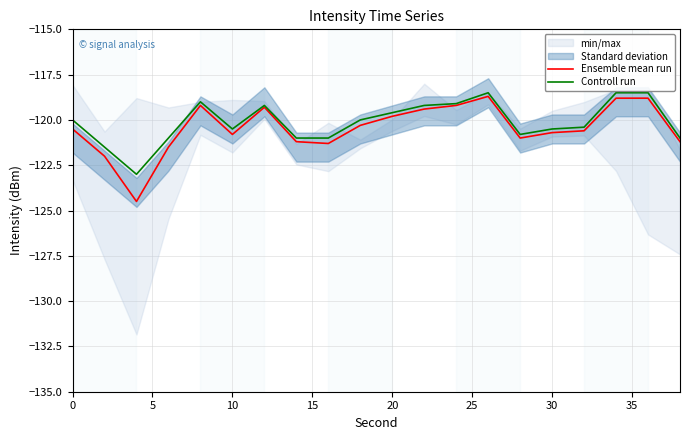

Count the number of categories in the chart.

20